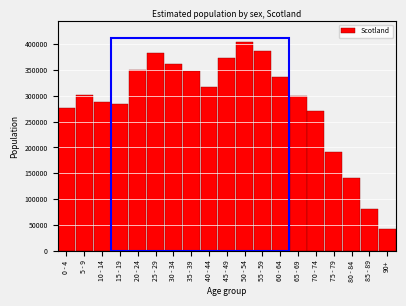

Is it true that the value at 80 - 84 is 140258?

True